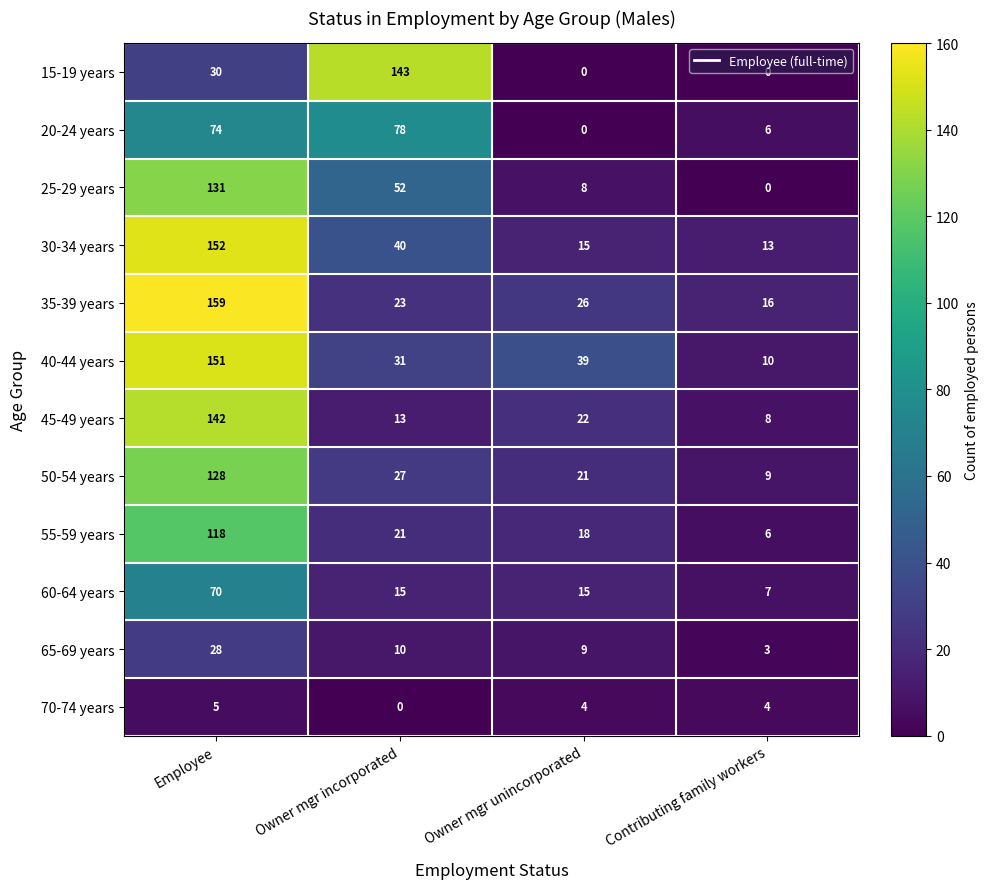

At which label is 50-54 years closest to 68?

Owner mgr incorporated